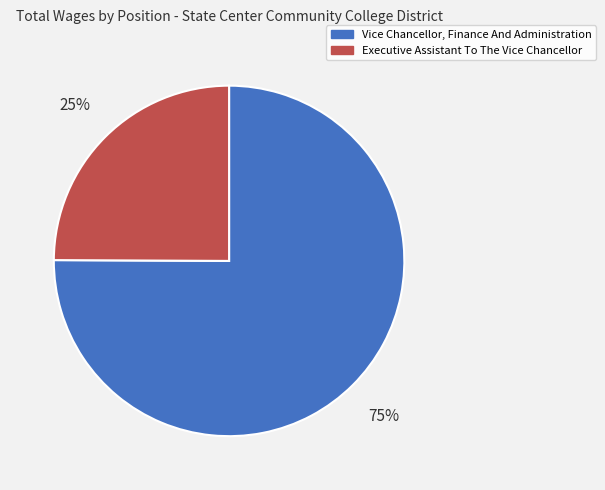

Count the number of slices in the pie.

2